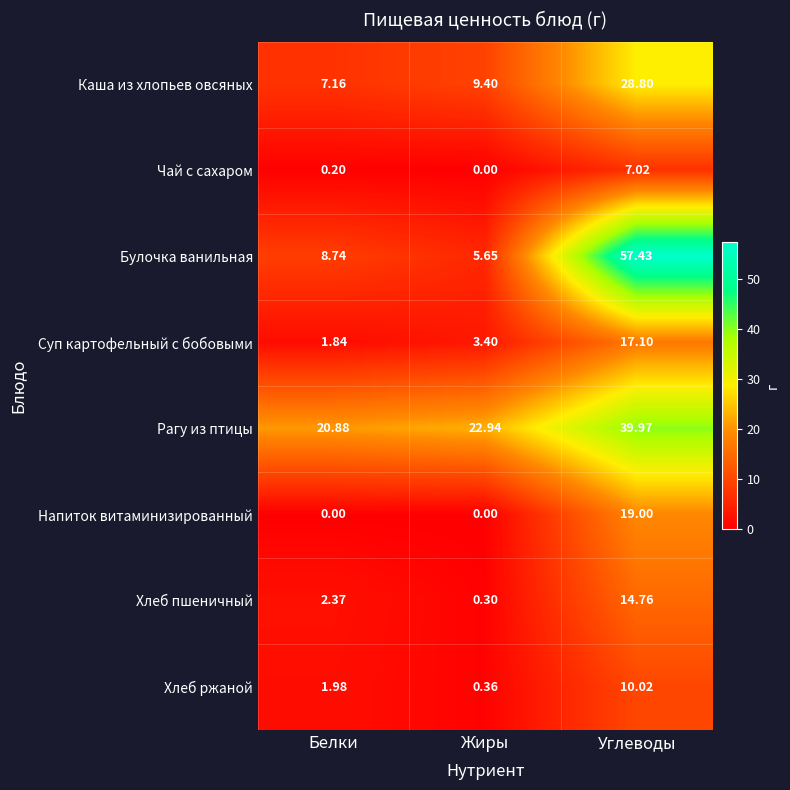

Which series has the widest spread of values?

Булочка ванильная